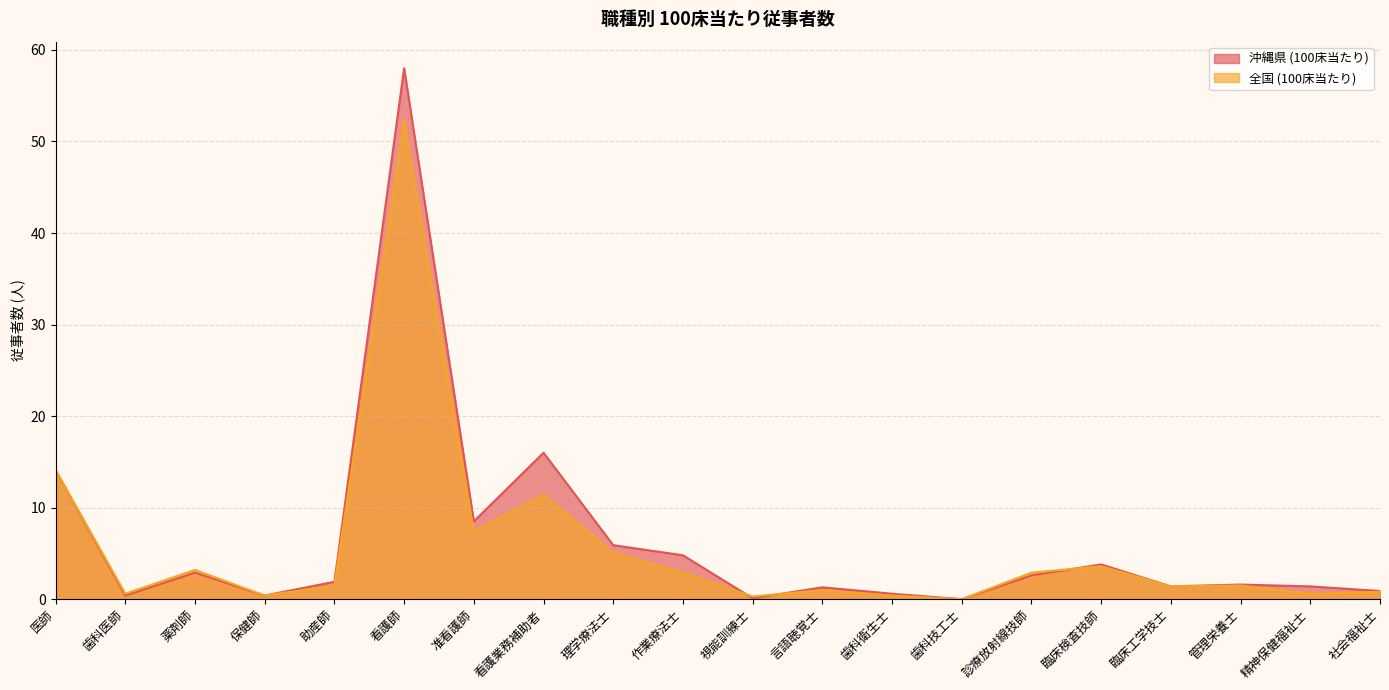

What position from the right is 精神保健福祉士?

2